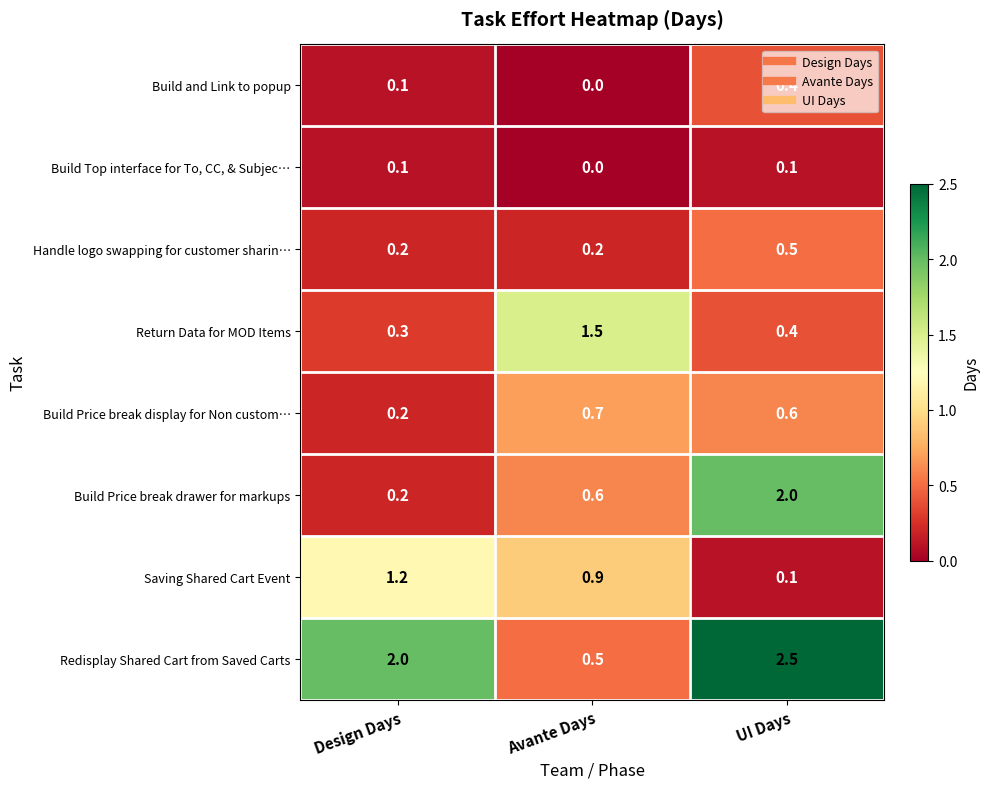

List the series in order of their peak value, highest first.

Redisplay Shared Cart from Saved Carts, Build Price break drawer for markups, Return Data for MOD Items, Saving Shared Cart Event, Build Price break display for Non custom…, Handle logo swapping for customer sharin…, Build and Link to popup, Build Top interface for To, CC, & Subjec…